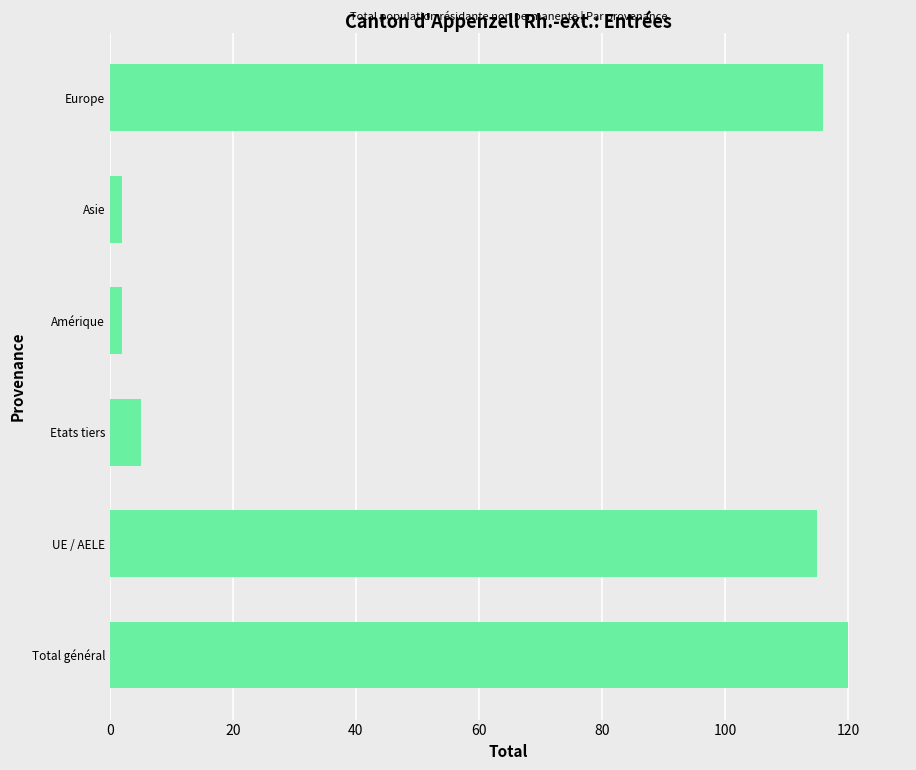

Which has a higher value, Total général or UE / AELE?

Total général